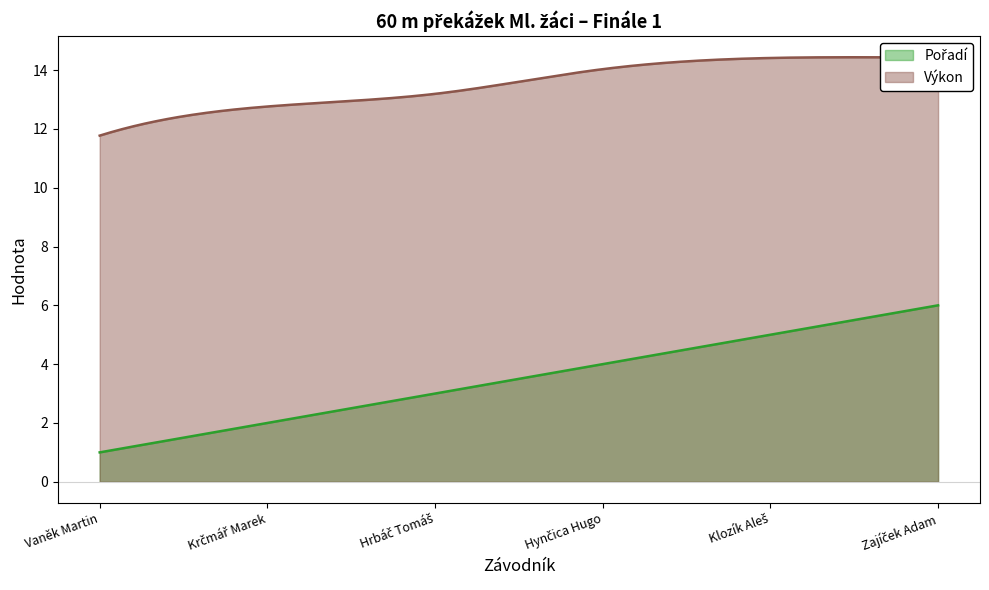

Is the value of Výkon at Hrbáč Tomáš greater than the value of Pořadí at Vaněk Martin?

Yes